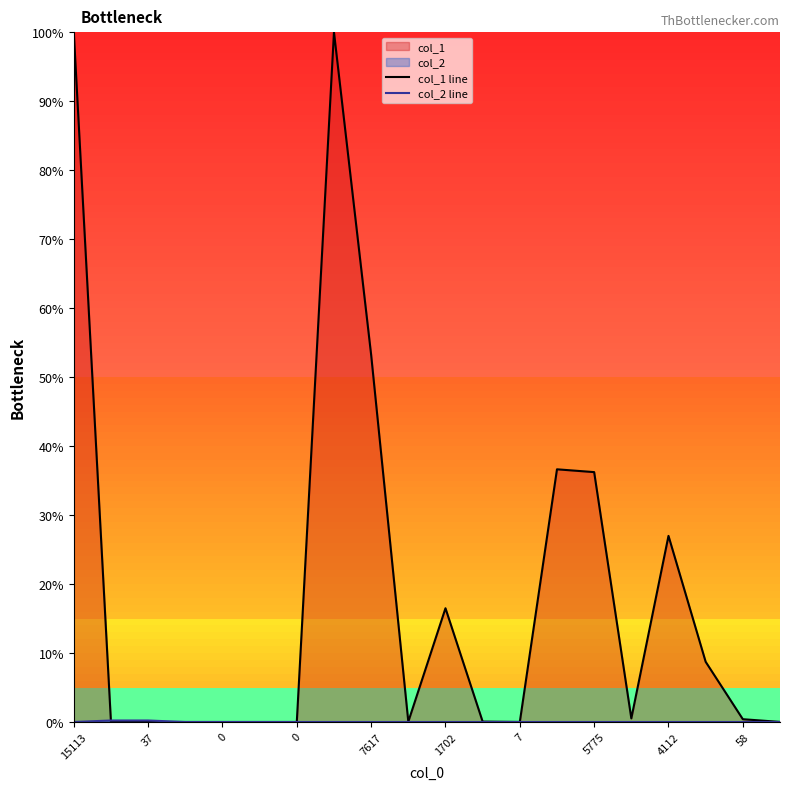

What is the maximum value for col_2 line?

0.2